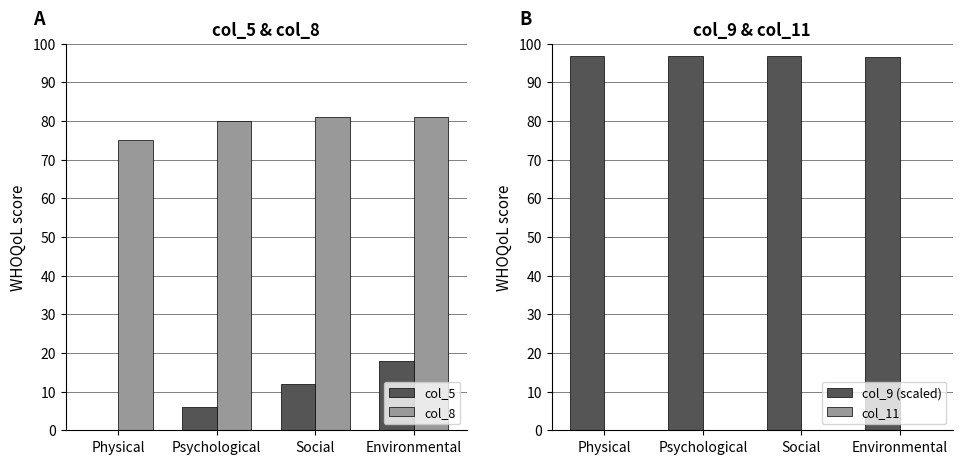

At how many categories does at least one series exceed 42?

4